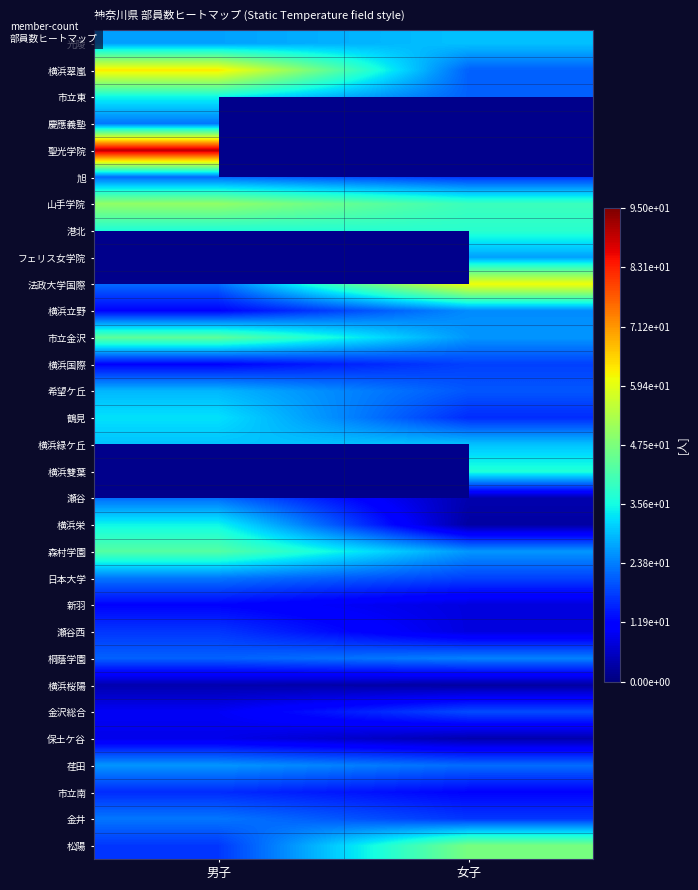

At which label is 希望ケ丘 closest to 24?

女子